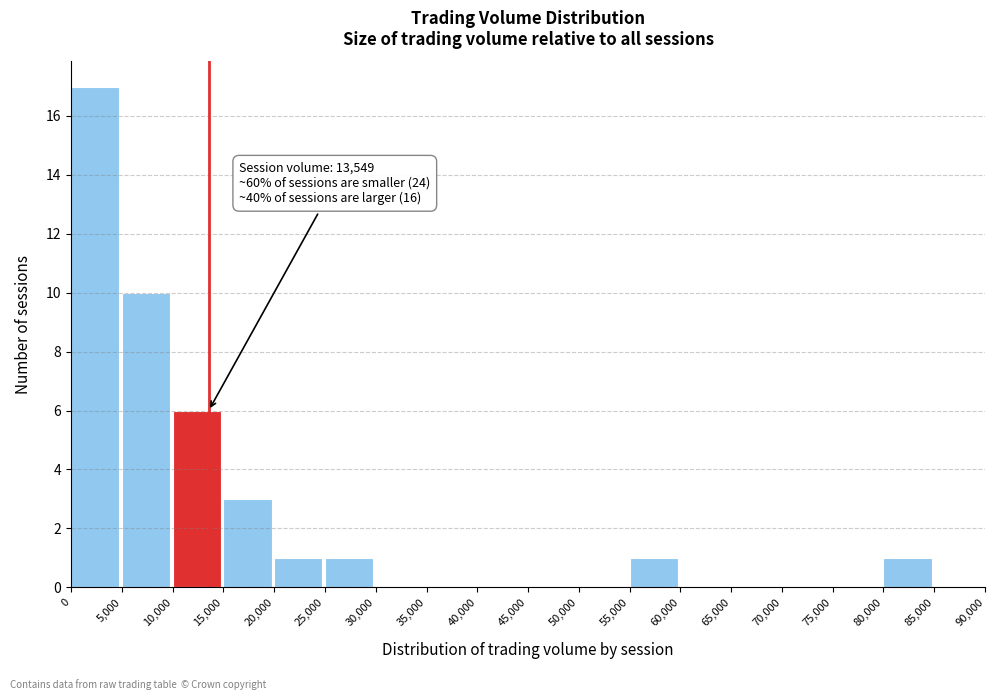

Which range on the x-axis has the tallest bar?

0 to 5,000